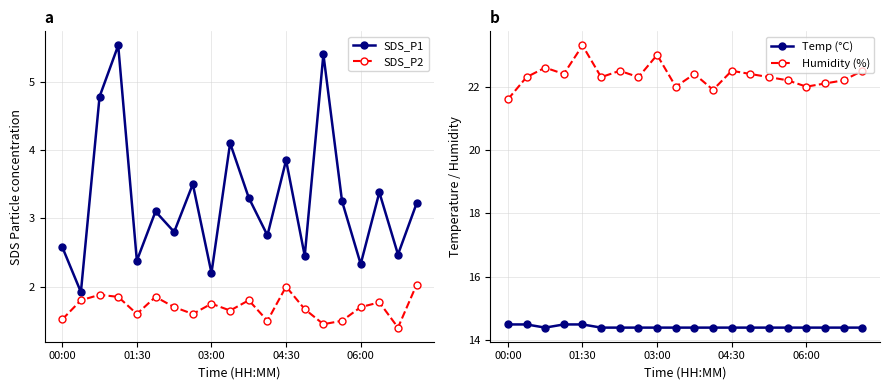

Reading left to right, transcribe all the data shown in this chart.

SDS_P1: 2.6	1.9	4.8	5.5	2.4	3.1	2.8	3.5	2.2	4.1	3.3	2.8	3.9	2.5	5.4	3.2	2.3	3.4	2.5	3.2
SDS_P2: 1.5	1.8	1.9	1.9	1.6	1.9	1.7	1.6	1.8	1.6	1.8	1.5	2.0	1.7	1.4	1.5	1.7	1.8	1.4	2.0
Temp (°C): 14.5	14.5	14.4	14.5	14.5	14.4	14.4	14.4	14.4	14.4	14.4	14.4	14.4	14.4	14.4	14.4	14.4	14.4	14.4	14.4
Humidity (%): 21.6	22.3	22.6	22.4	23.3	22.3	22.5	22.3	23.0	22.0	22.4	21.9	22.5	22.4	22.3	22.2	22.0	22.1	22.2	22.5